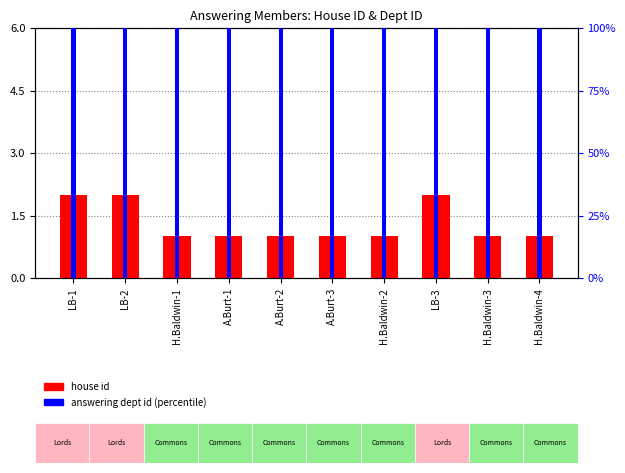

The value of answering dept id at LB-1 is 34. True or false?

False